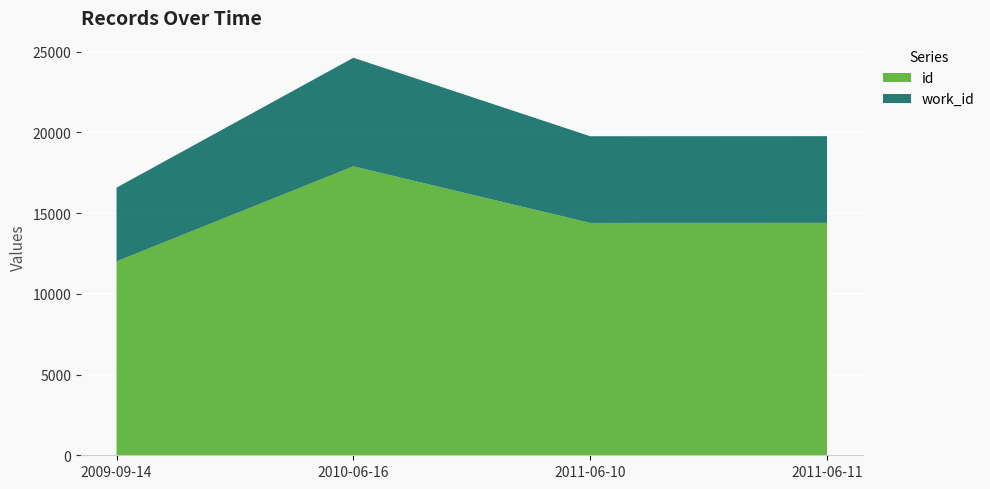

Read the id value at 2009-09-14.

12006